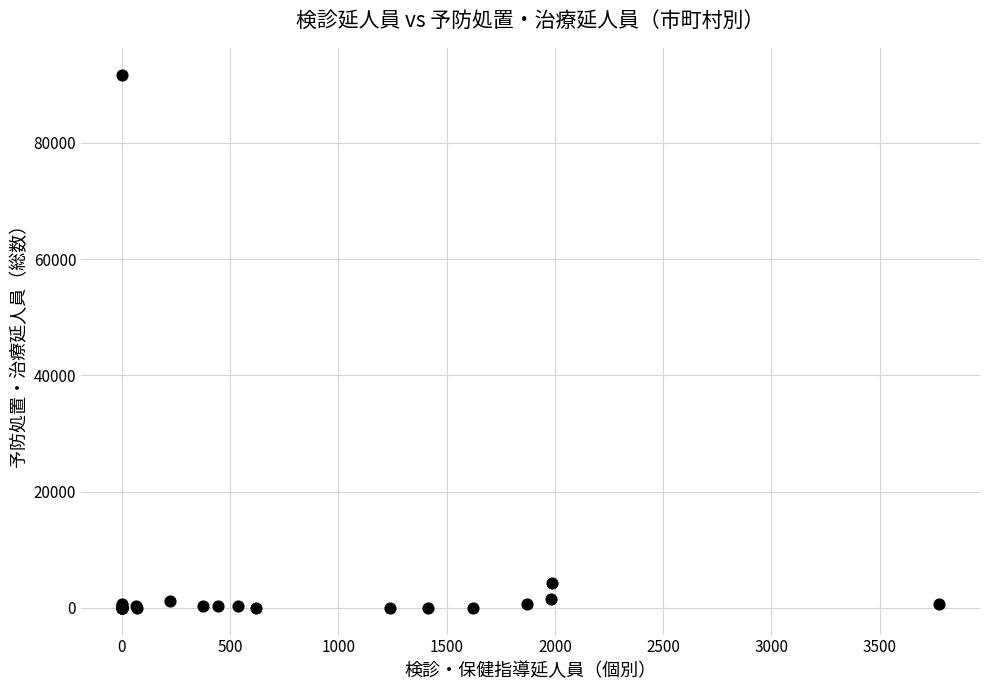

What Y value in the scatter plot is closest to 45889?

4266